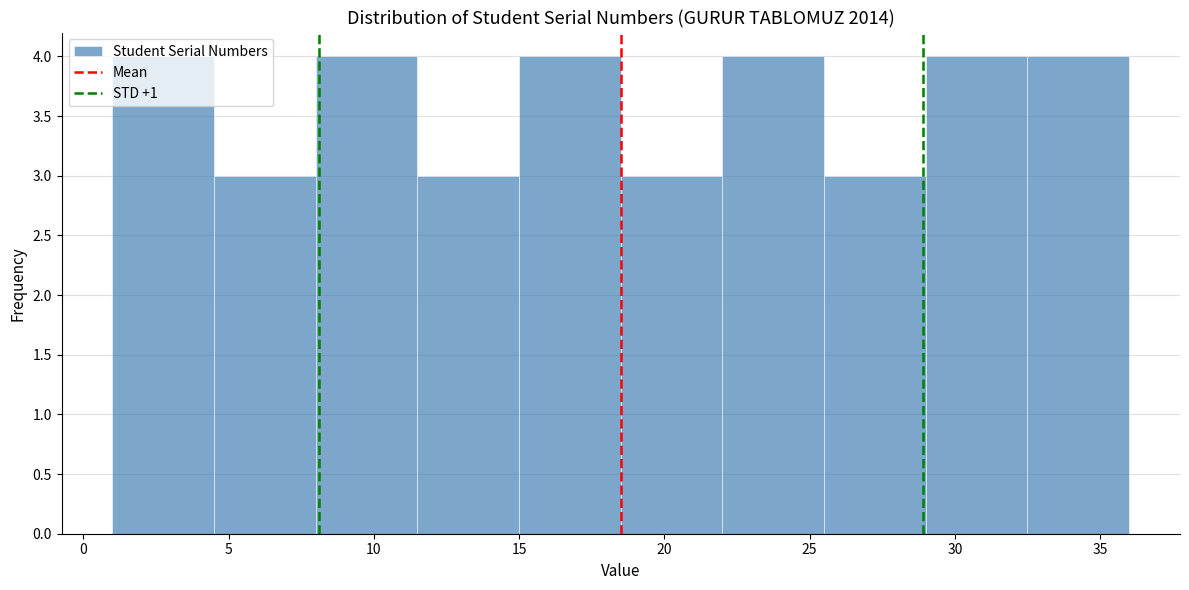

Reading left to right, list every bar in this chart as the range it spans on the x-axis followed by its height. The values are not printed on the chart, so give them approximately, as read against the axis.

1.0 to 4.5: 4
4.5 to 8.0: 3
8.0 to 11.5: 4
11.5 to 15.0: 3
15.0 to 18.5: 4
18.5 to 22.0: 3
22.0 to 25.5: 4
25.5 to 29.0: 3
29.0 to 32.5: 4
32.5 to 36.0: 4